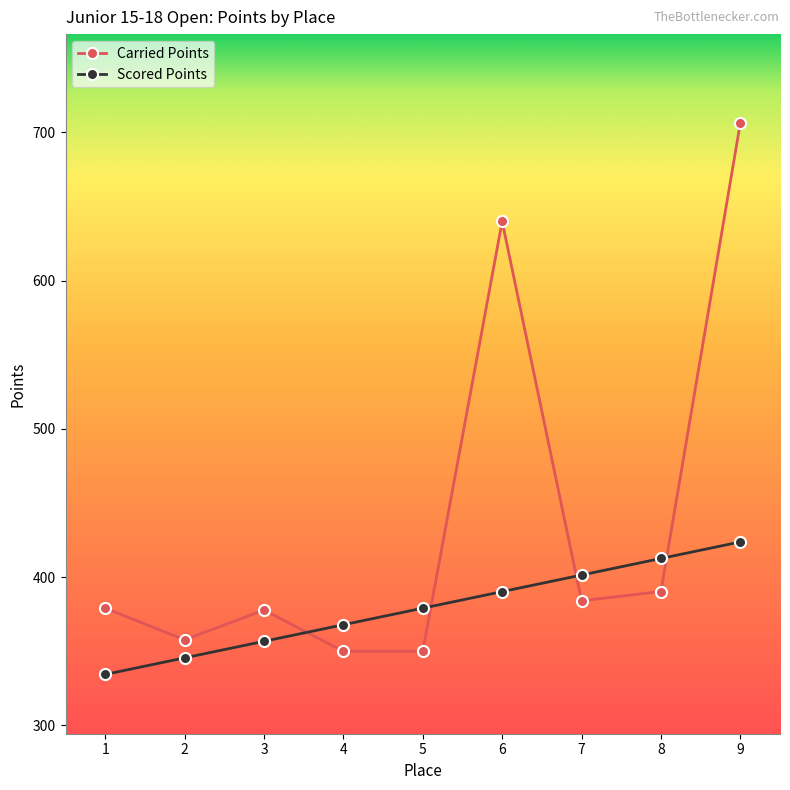

Rank the series by their maximum value, from highest to lowest.

Carried Points, Scored Points